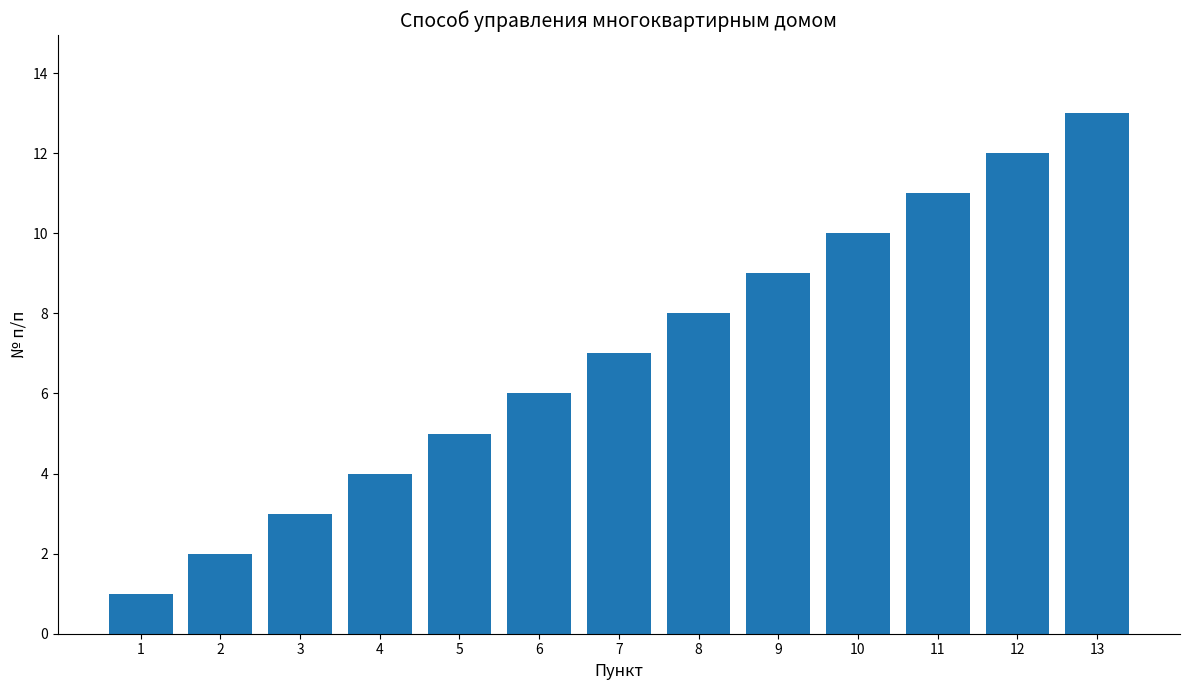

List the labels in order of value, smallest first.

1, 2, 3, 4, 5, 6, 7, 8, 9, 10, 11, 12, 13